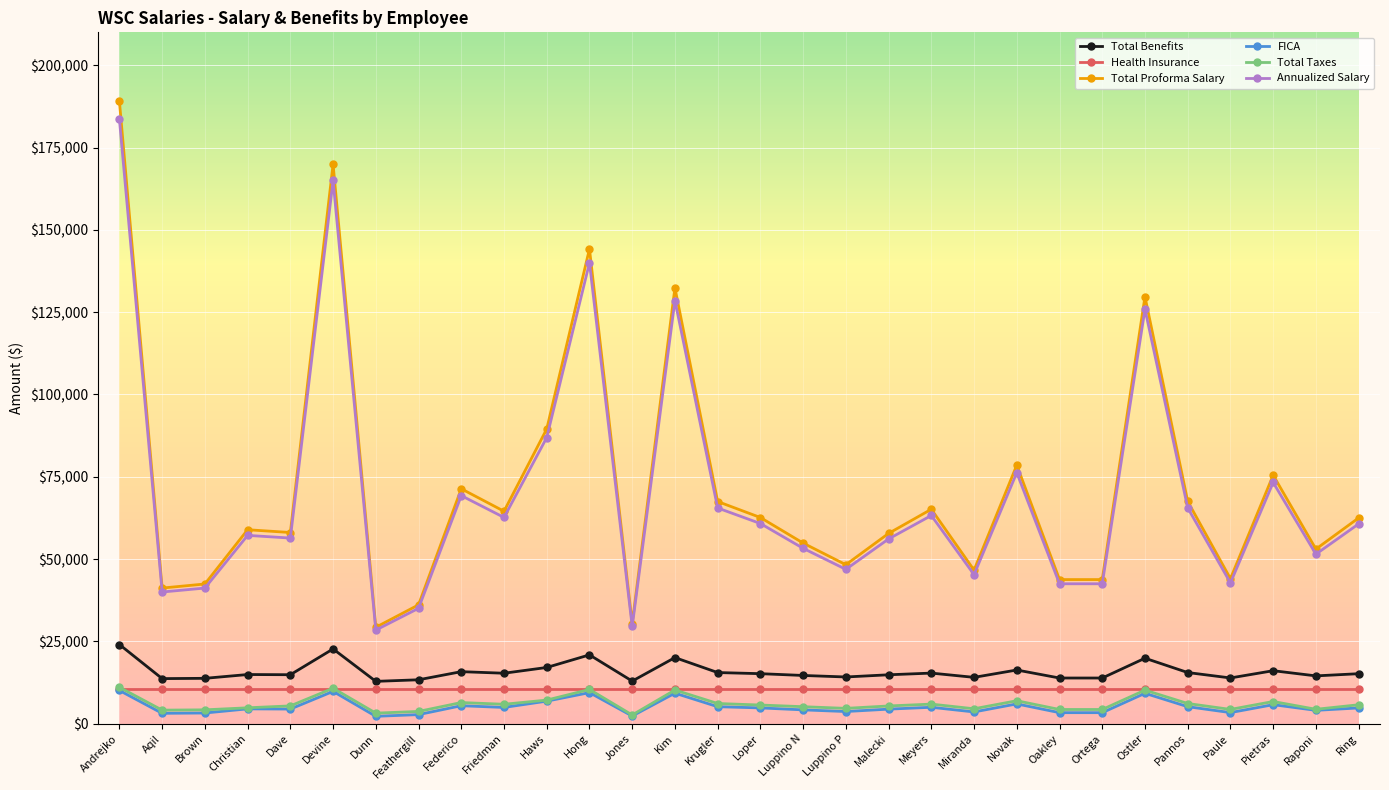

What is the sum of all Total Proforma Salary values?

2158659.3